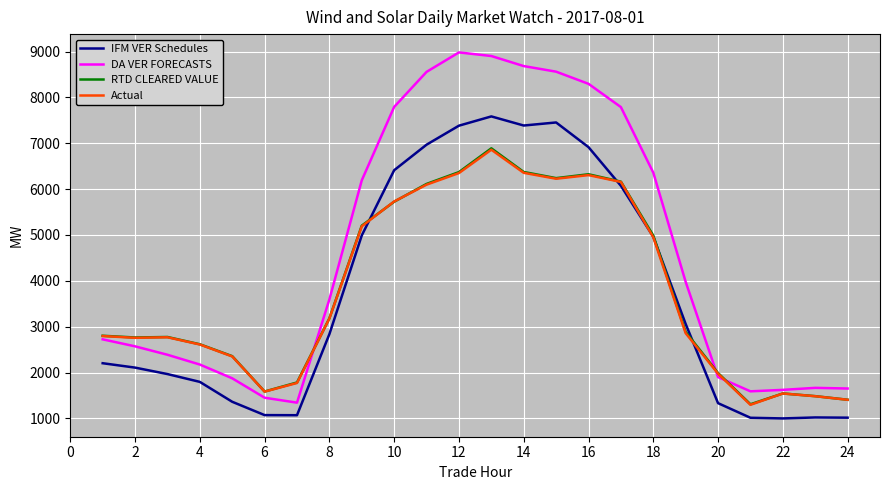

How many values in the IFM VER Schedules series are below 2837?

12